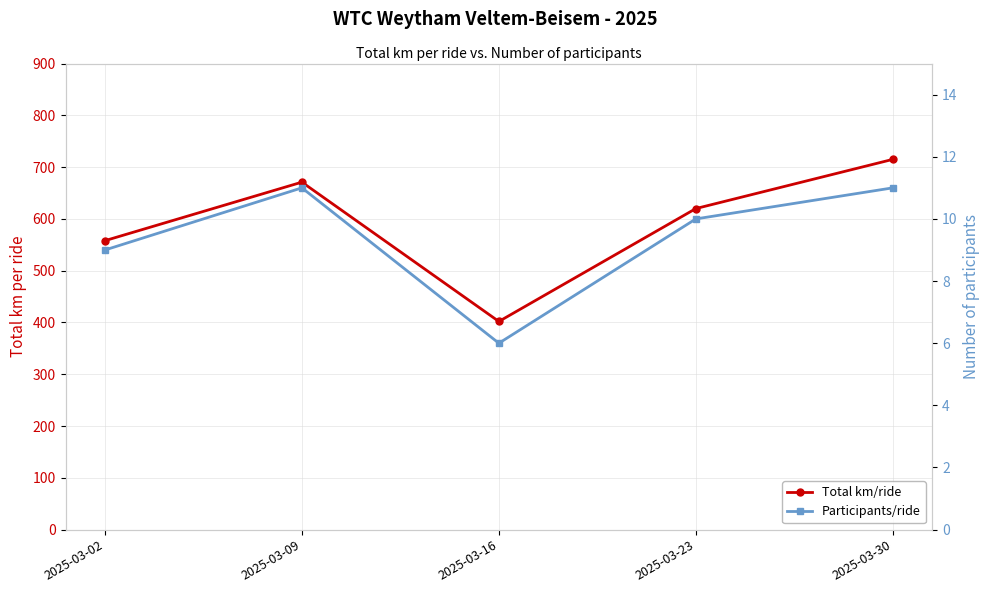

True or false: Participants/ride and Total km/ride cross at least once.

False